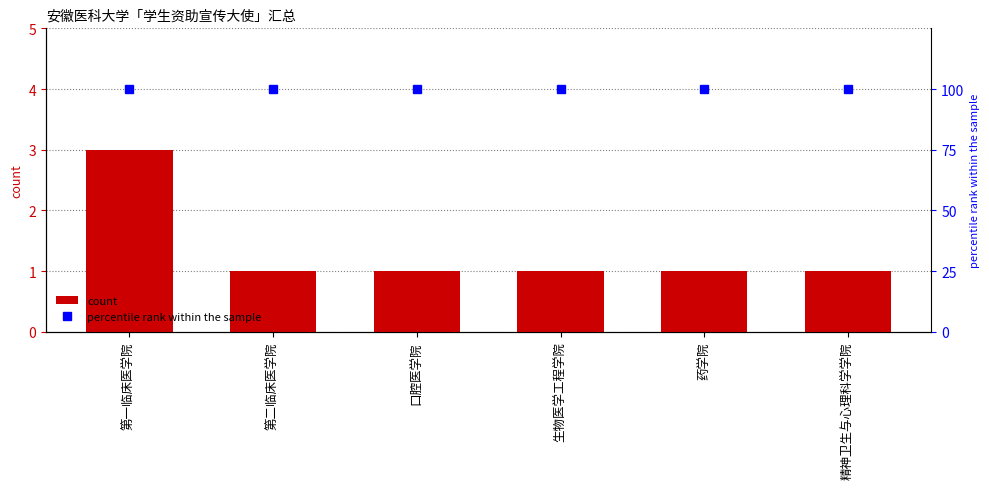

Is it true that count equals 2 at 生物医学工程学院?

False